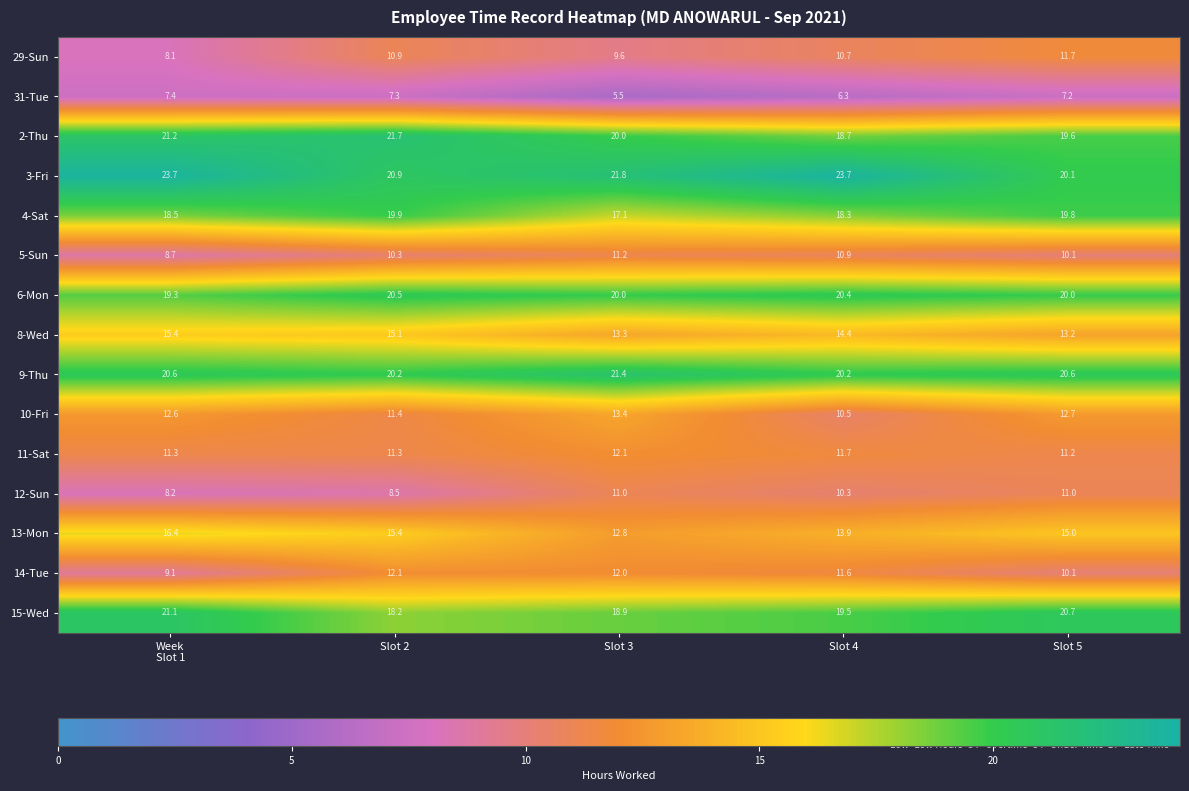

What is the difference between the highest and lowest values at Slot 5?

13.5